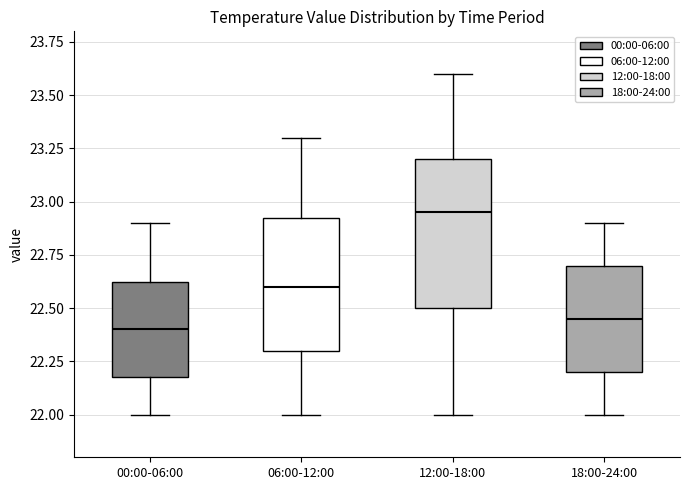

Which box has the highest median line?

12:00-18:00